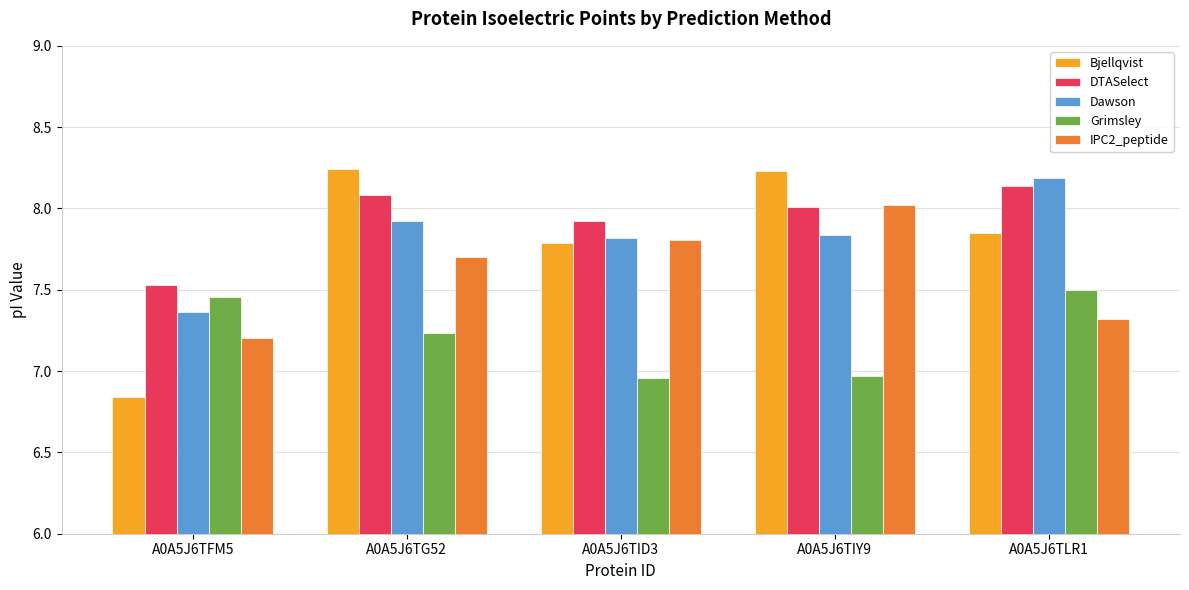

Does the chart contain stacked bars?

No